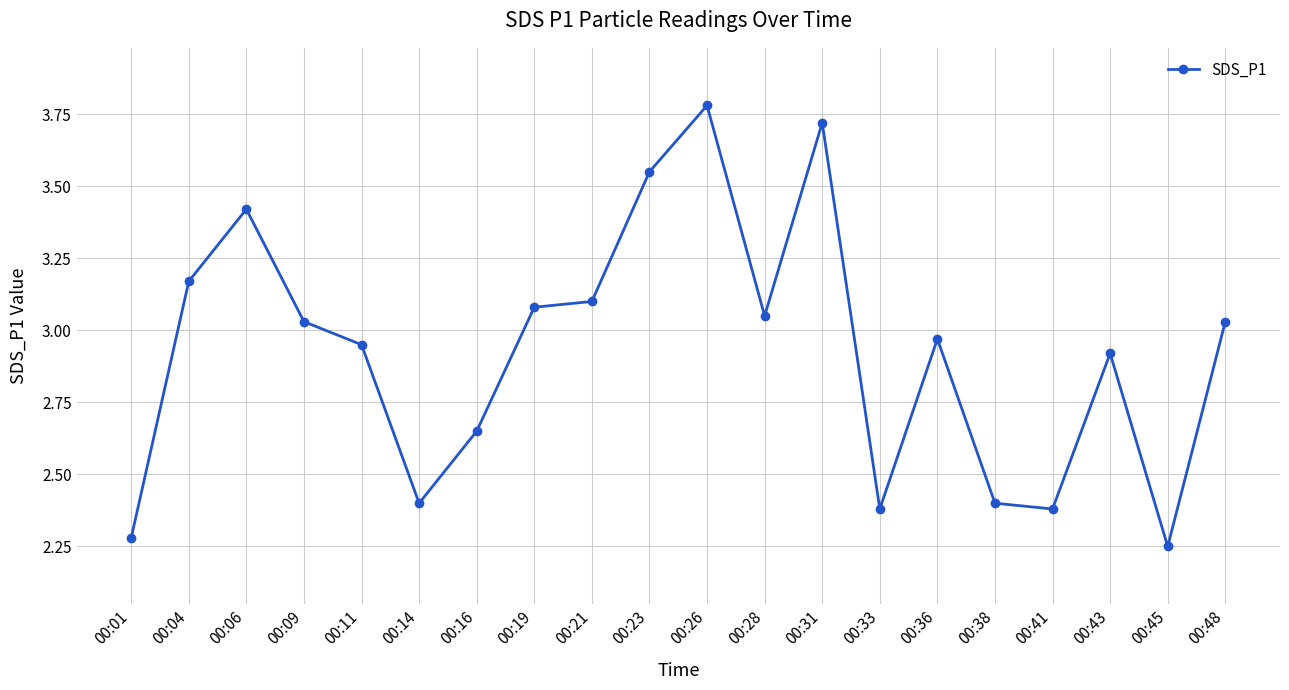

What is the difference between the maximum and minimum values?

1.5